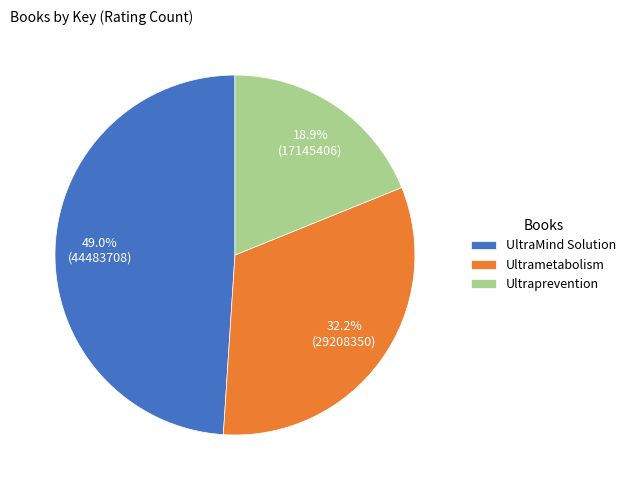

Rank the categories by value from highest to lowest.

UltraMind Solution, Ultrametabolism, Ultraprevention